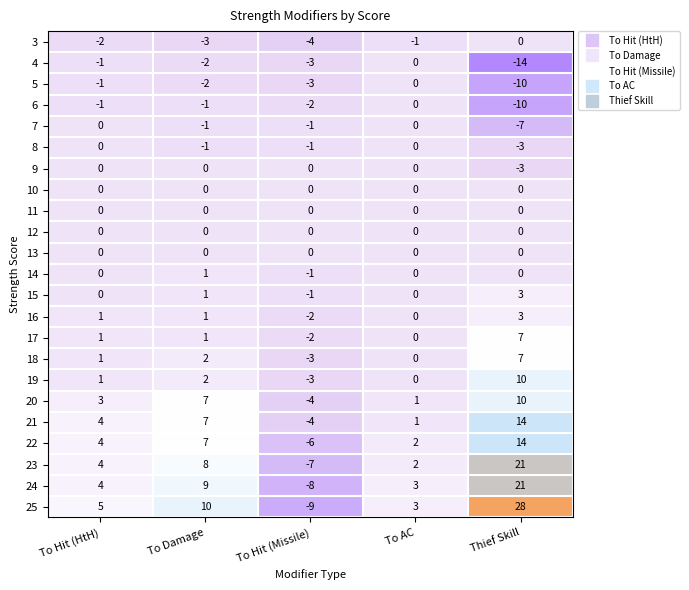

The value of 17 at Thief Skill is 7. True or false?

True